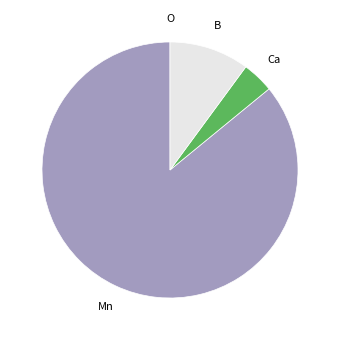

Does any single category account for the majority?

Yes